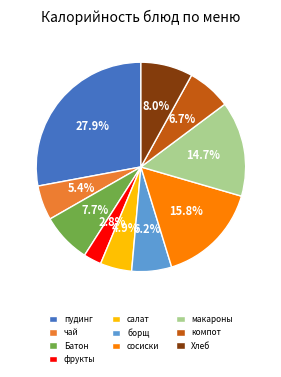

Count the number of slices in the pie.

10